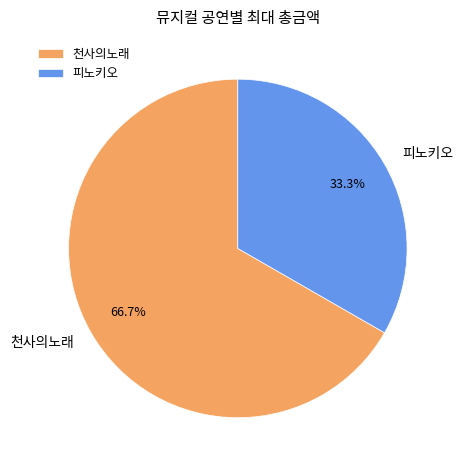

To the nearest percent, what is the difference between the largest and smallest slice percentages?

33%